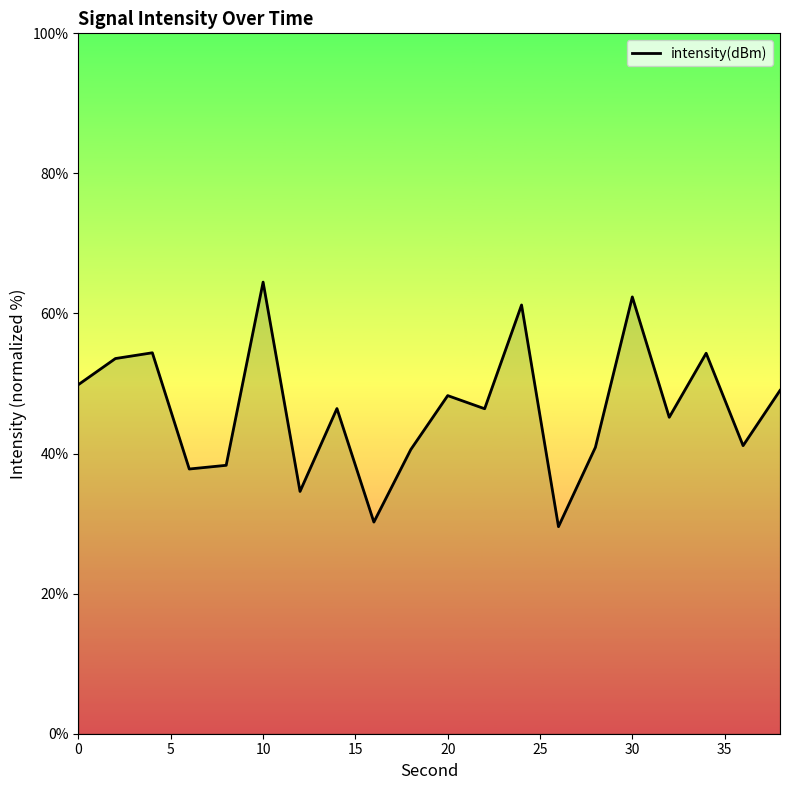

What is the difference between the maximum and minimum values?

34.9